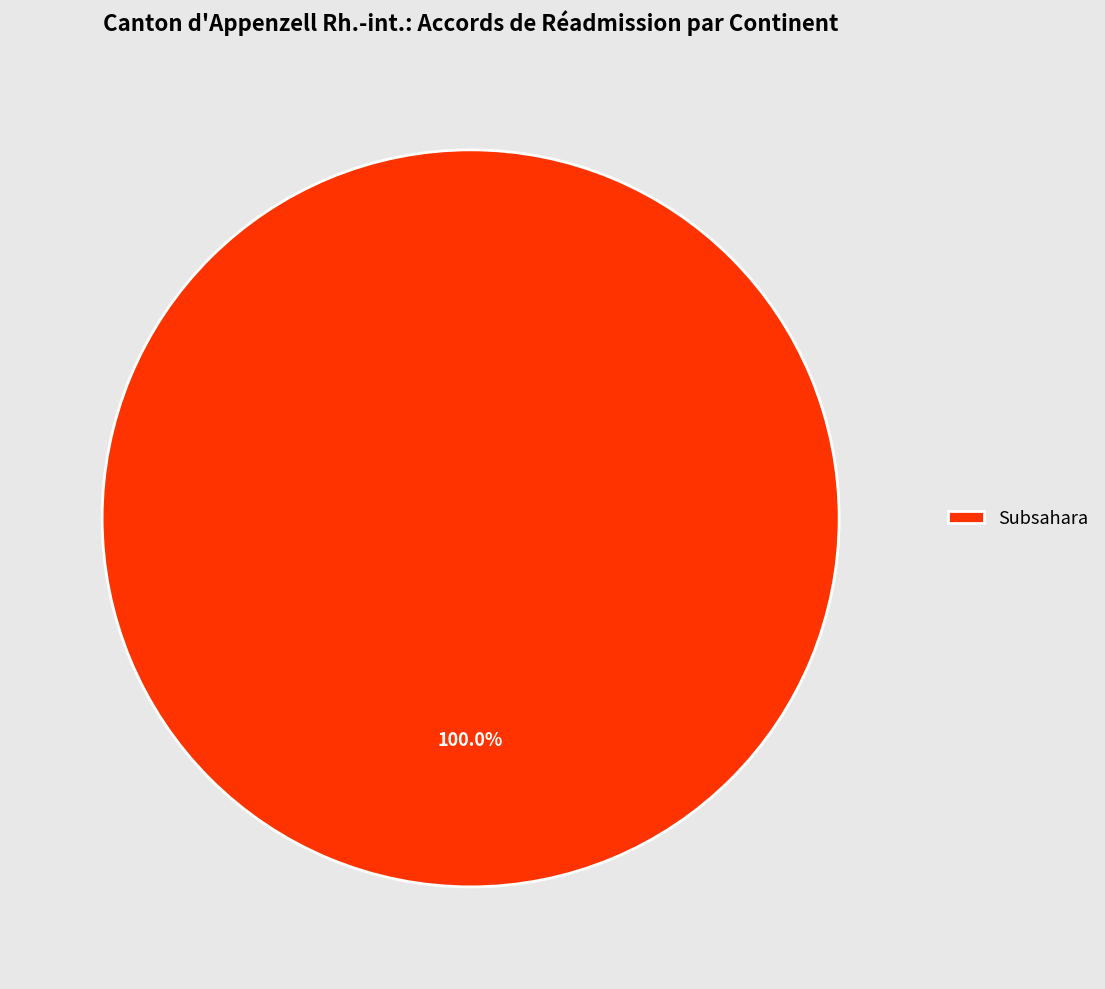

Rank the categories by value from lowest to highest.

Subsahara